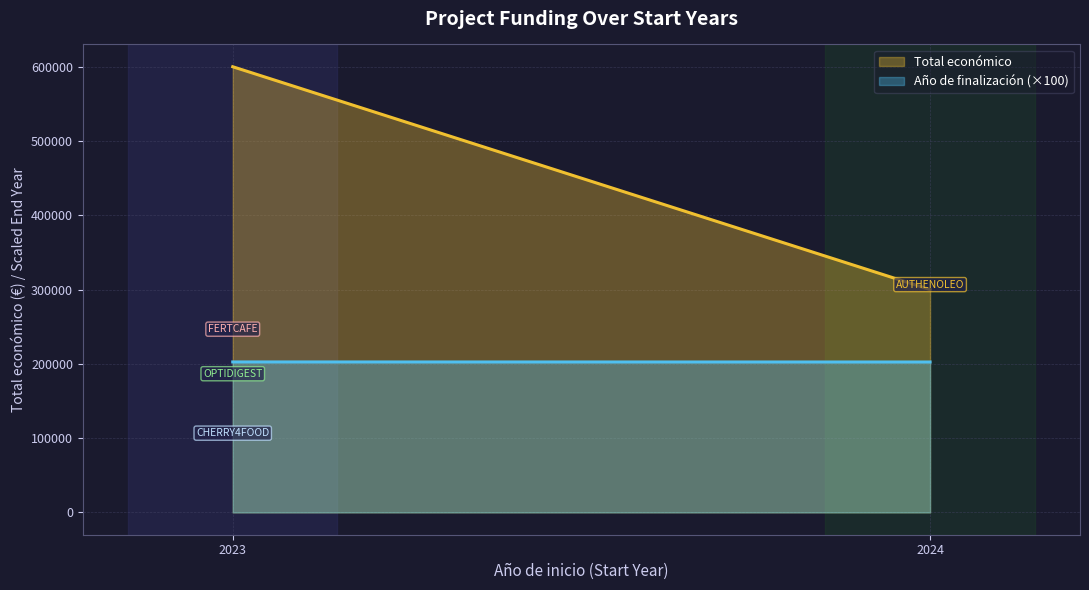

What is the maximum value shown in the chart?

599983.0